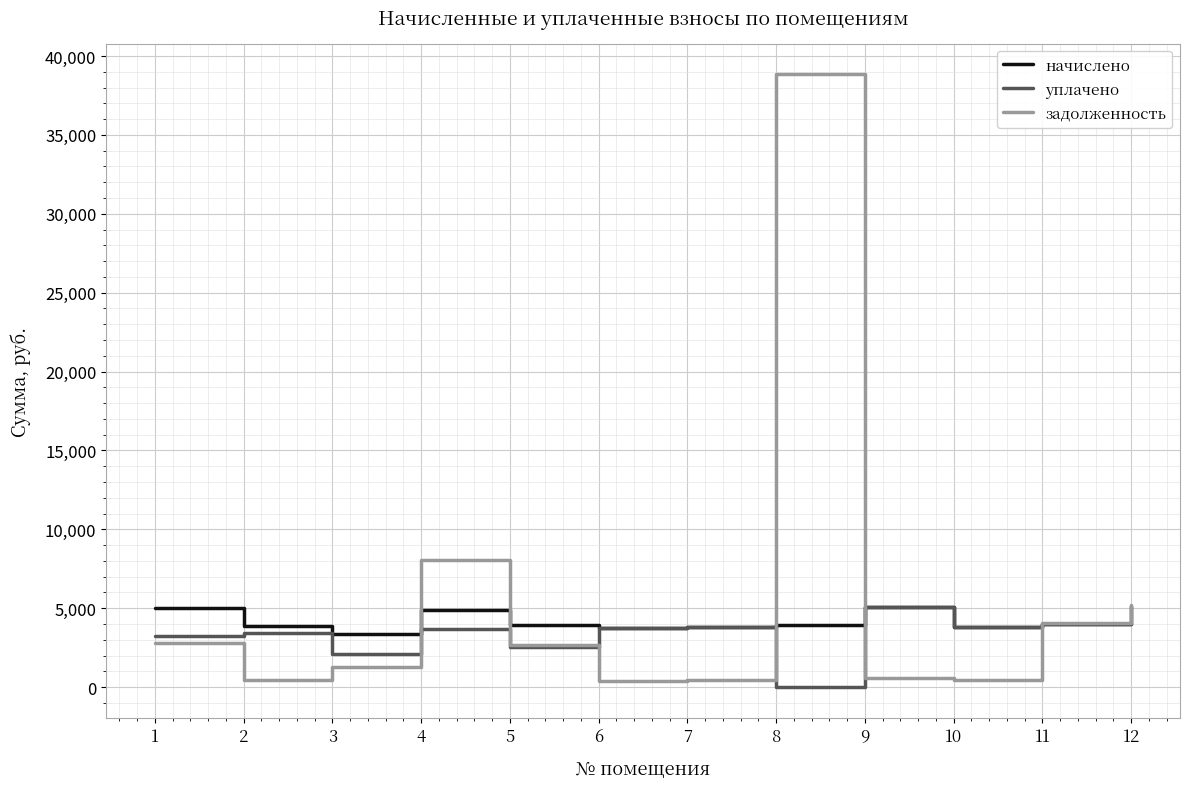

Does the chart display data point markers on the line(s)?

No